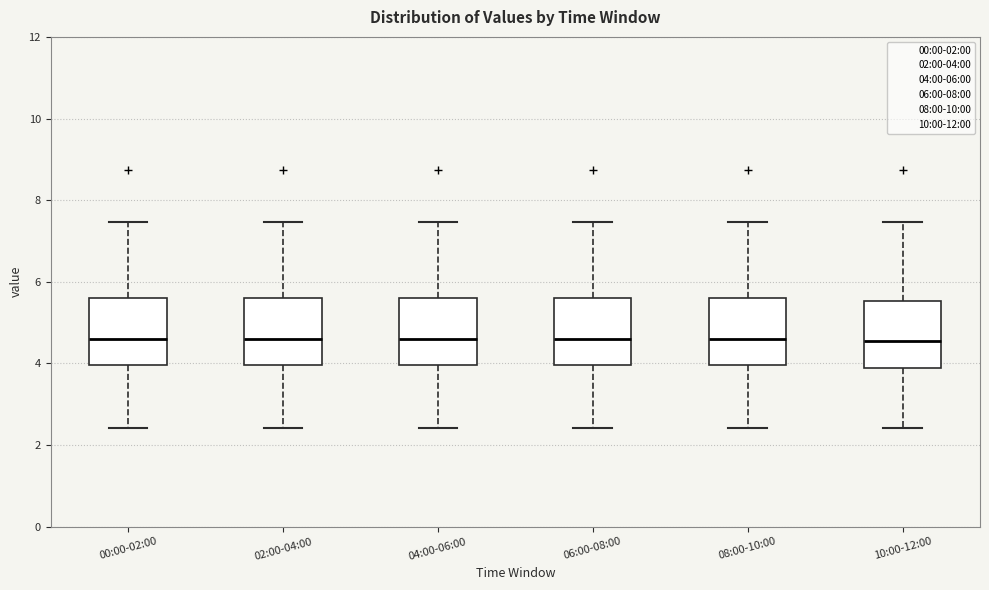

Where does the lower whisker of the box for 10:00-12:00 end on the y-axis? The values are not printed on the chart, so give them approximately, as read against the axis.

2.4